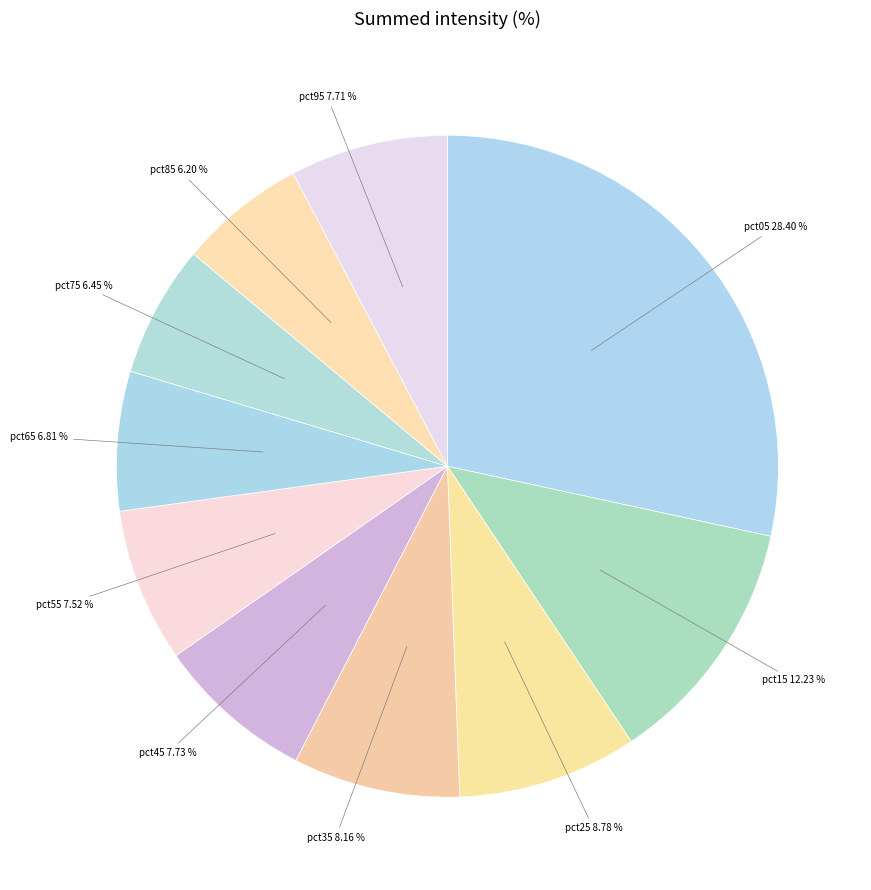

What is the largest slice in the pie chart?

pct05